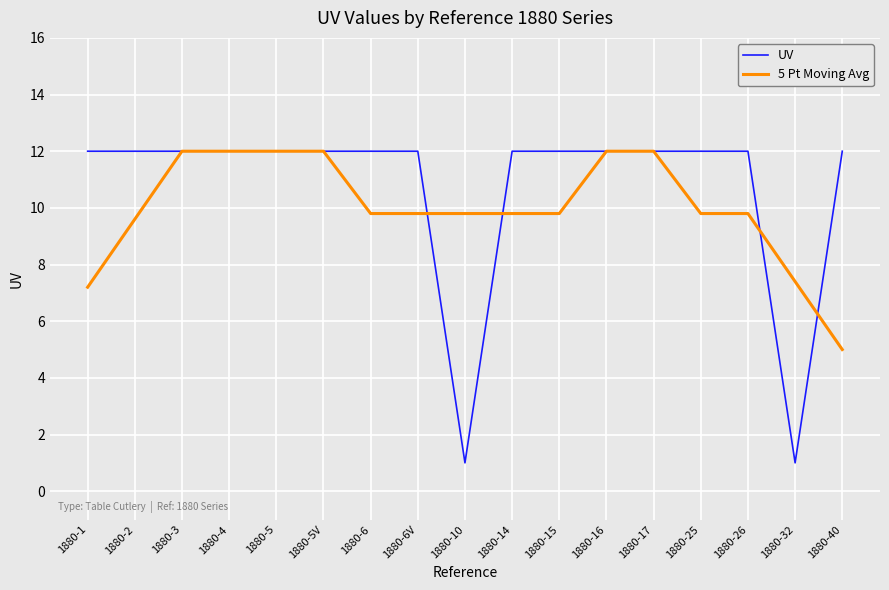

What is the total value across all series at 1880-32?

8.4